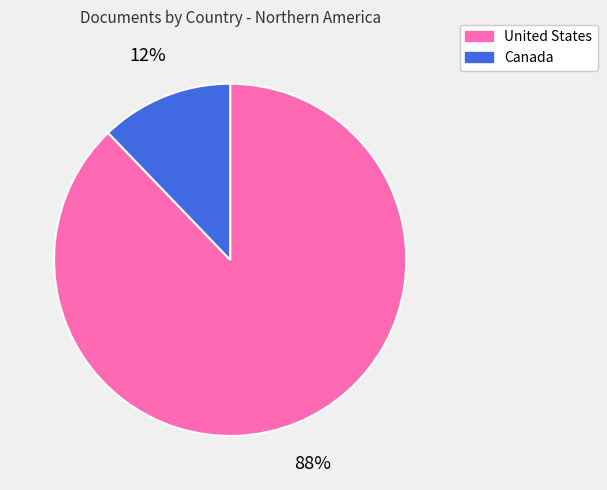

What is the smallest slice in the pie chart?

Canada